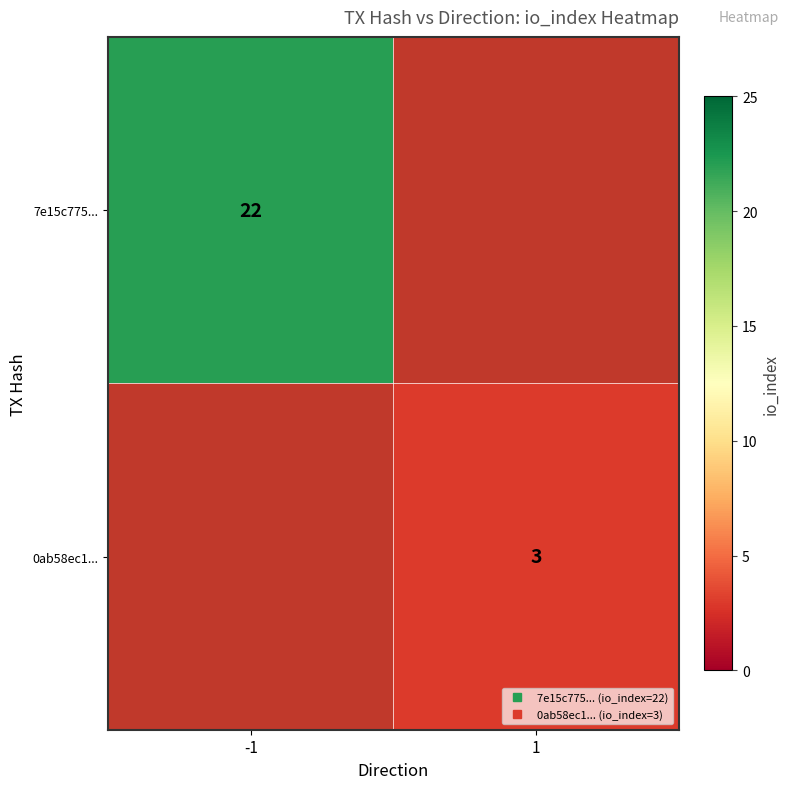

Rank the series at 1 from lowest to highest value.

7e15c775..., 0ab58ec1...